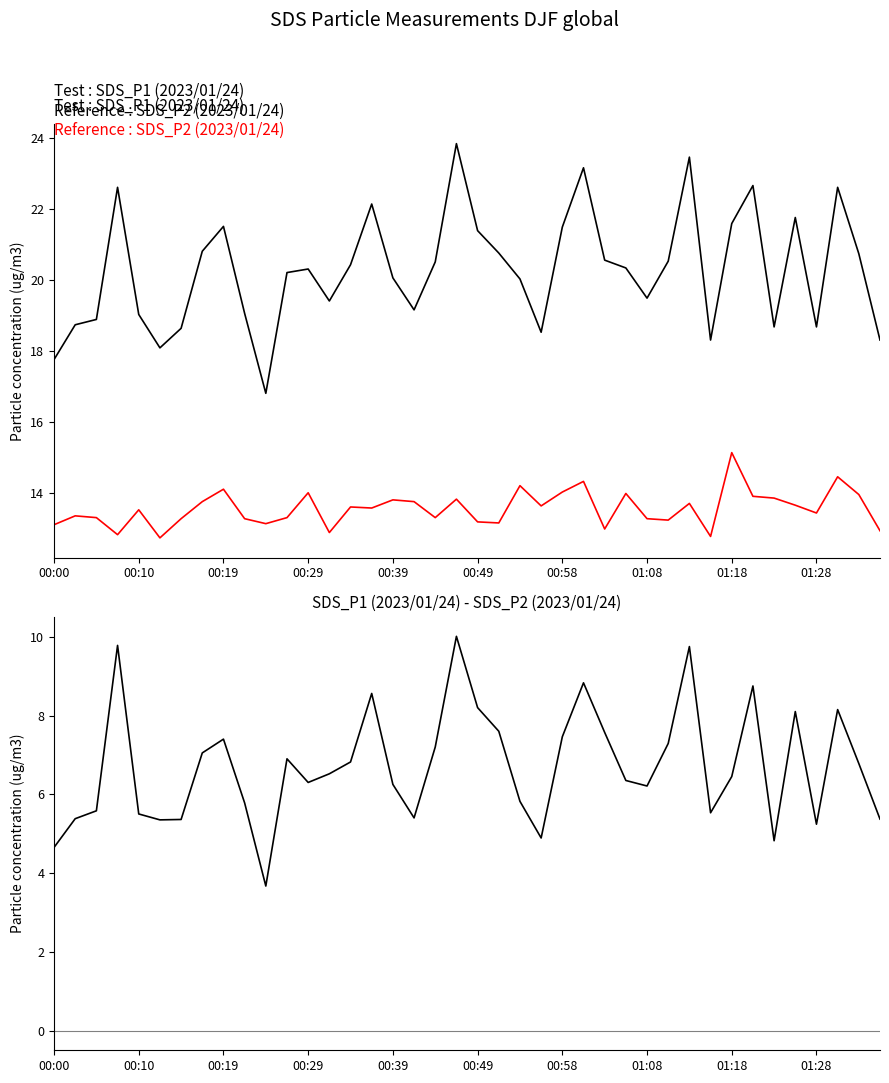

How many interior local peaks does the SDS_P2 (2023/01/24 00:00-01:35) series have?

13